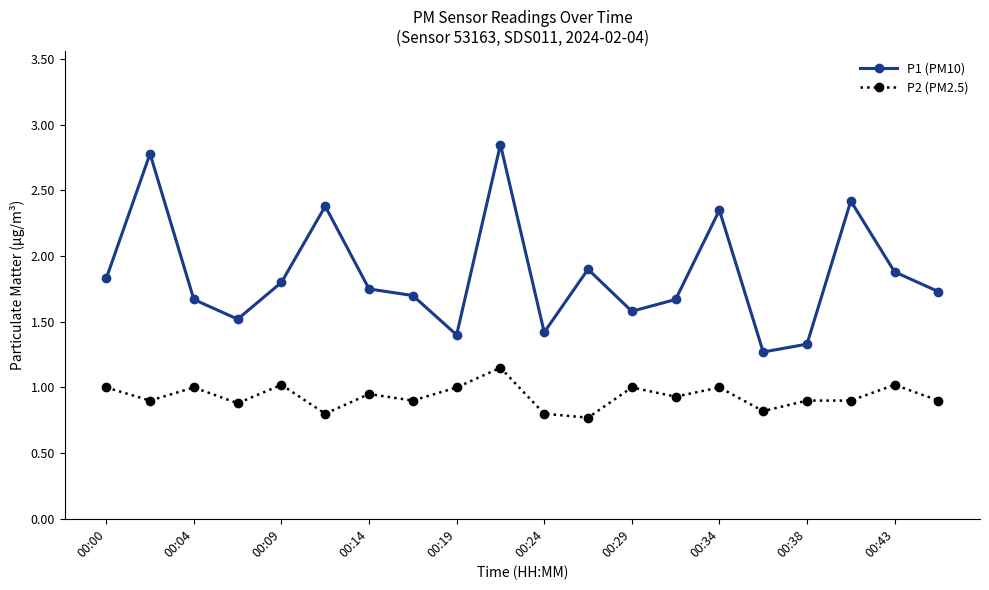

Which series has the largest total across all categories?

P1 (PM10)